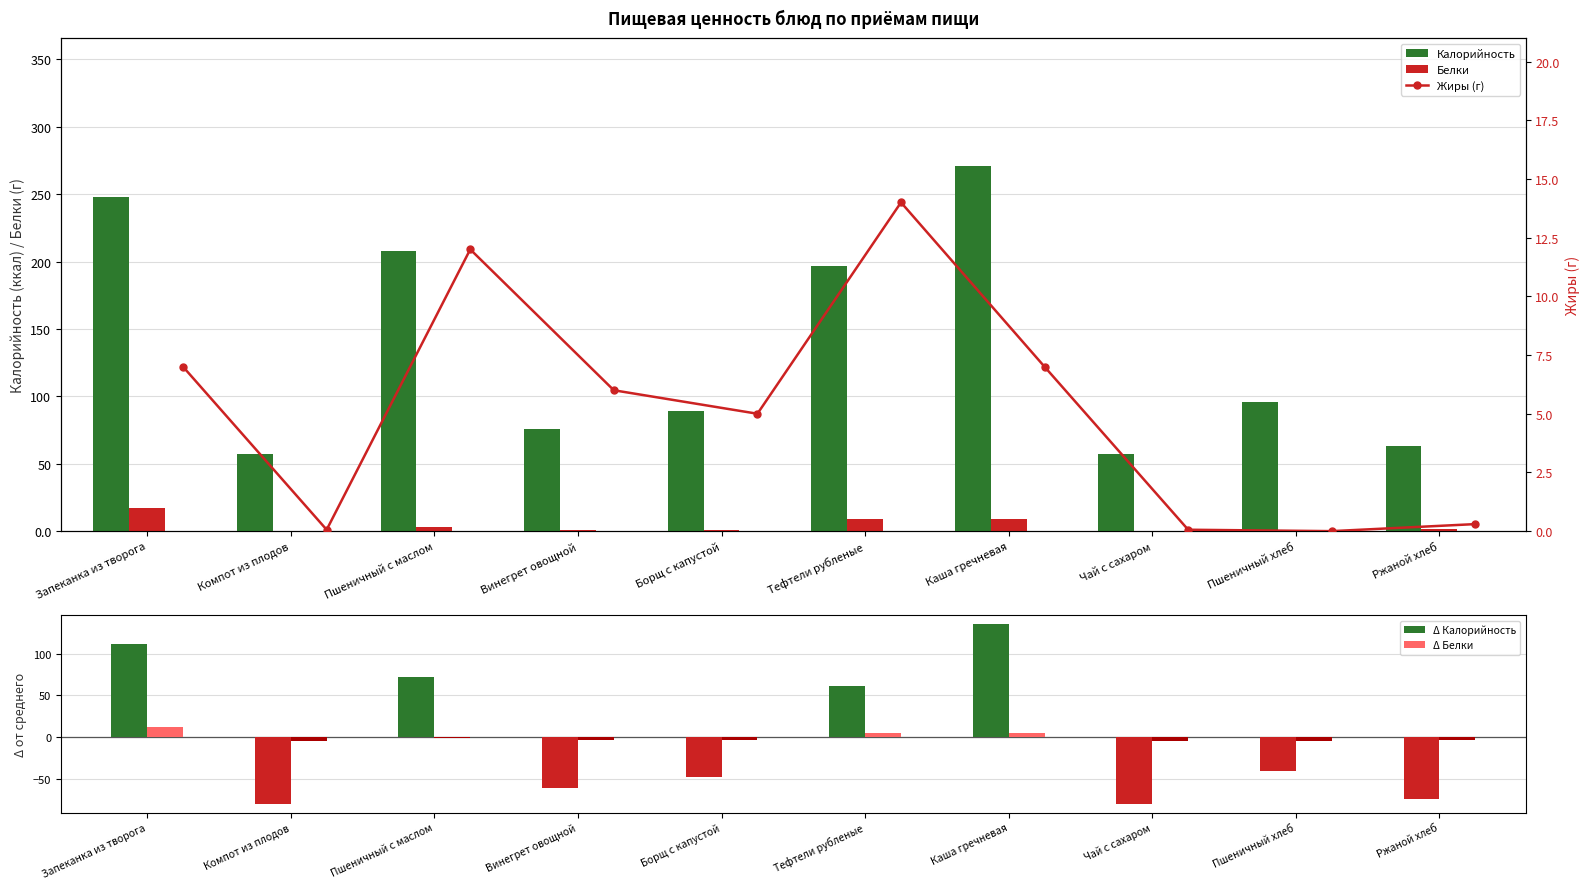

Is the value of Калорийность at Борщ с капустой greater than the value of Δ Калорийность at Чай с сахаром?

Yes